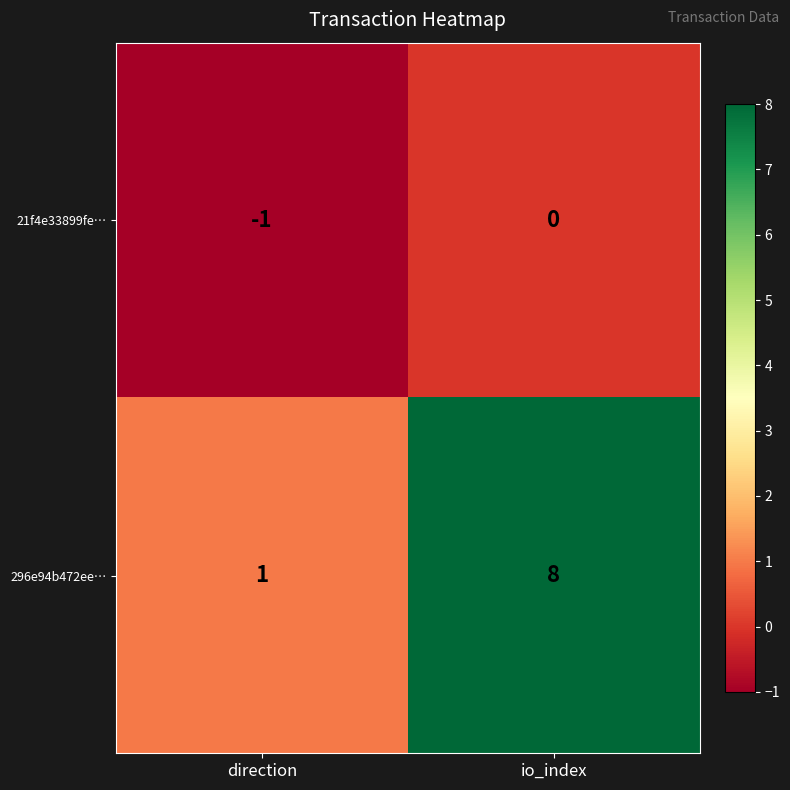

The 296e94b472ee… series shows 8 at io_index. True or false?

True